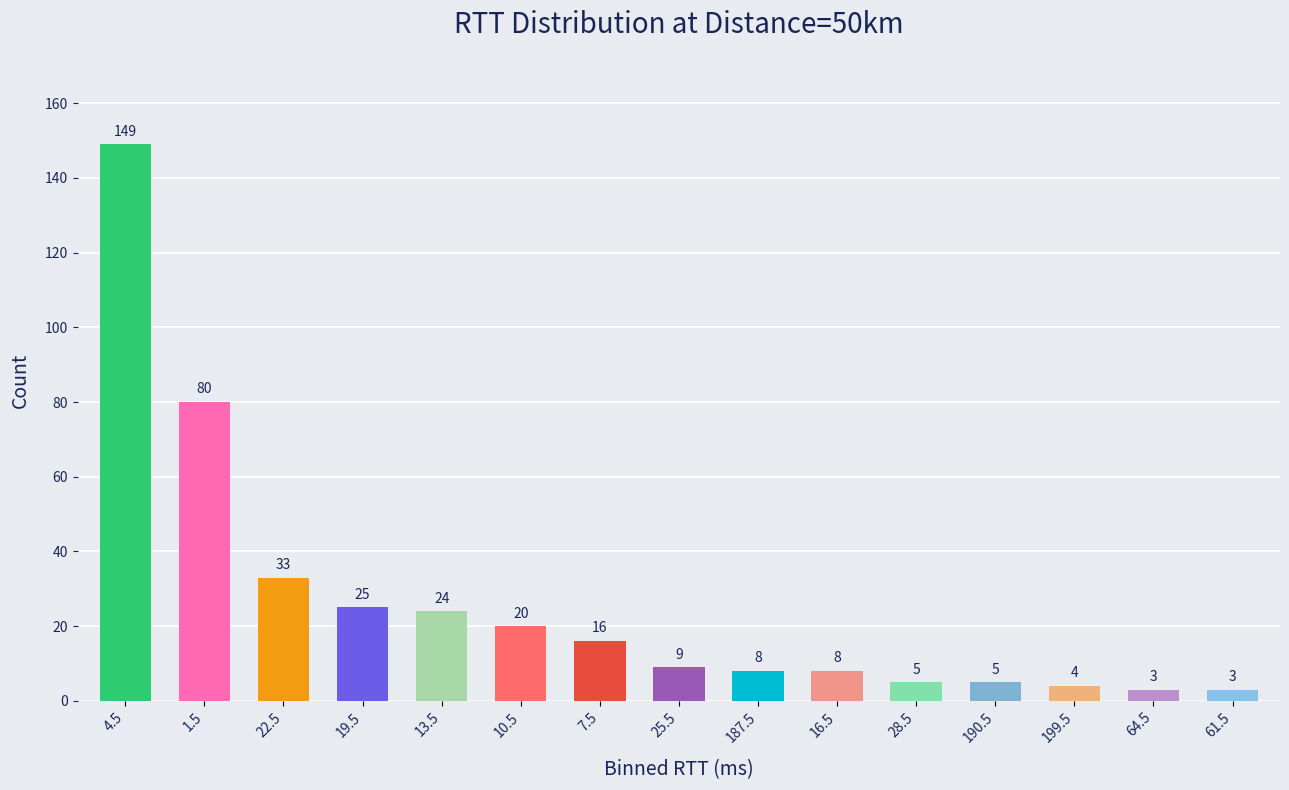

What is the greatest value displayed?

149